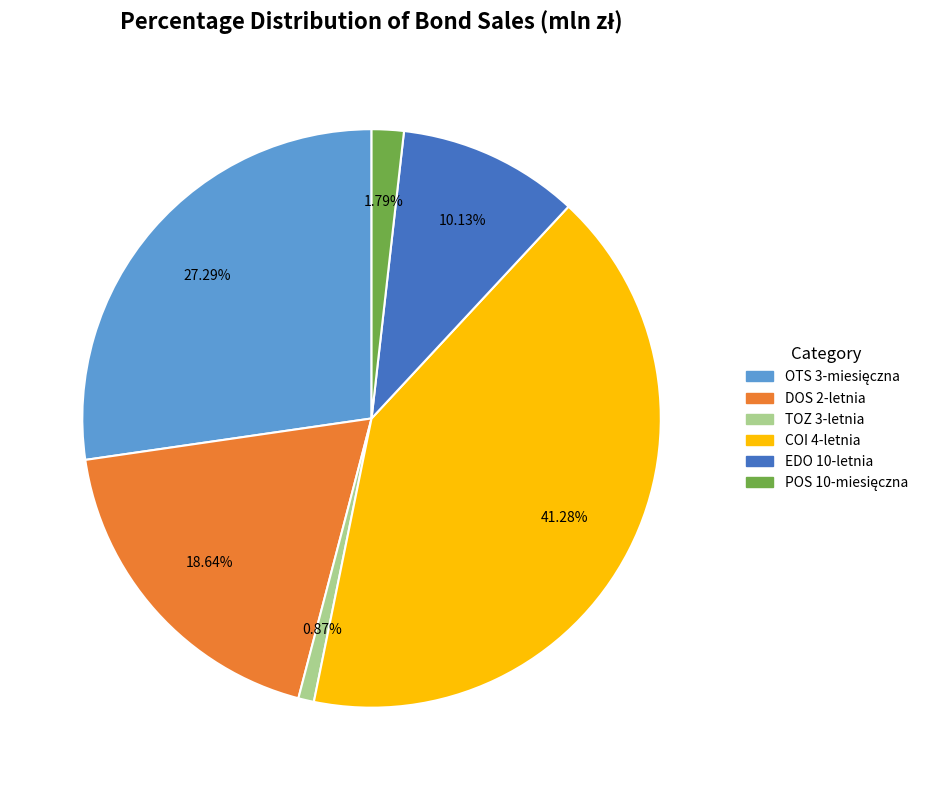

How many segments does this pie chart have?

6